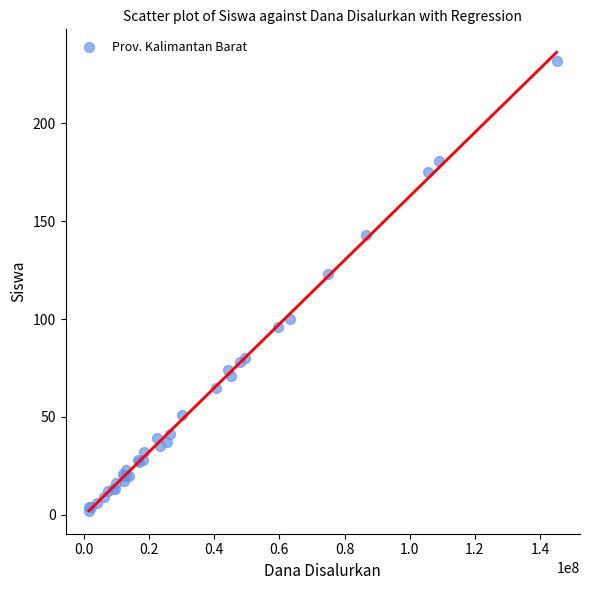

What Y value in the scatter plot is closest to 117?

123